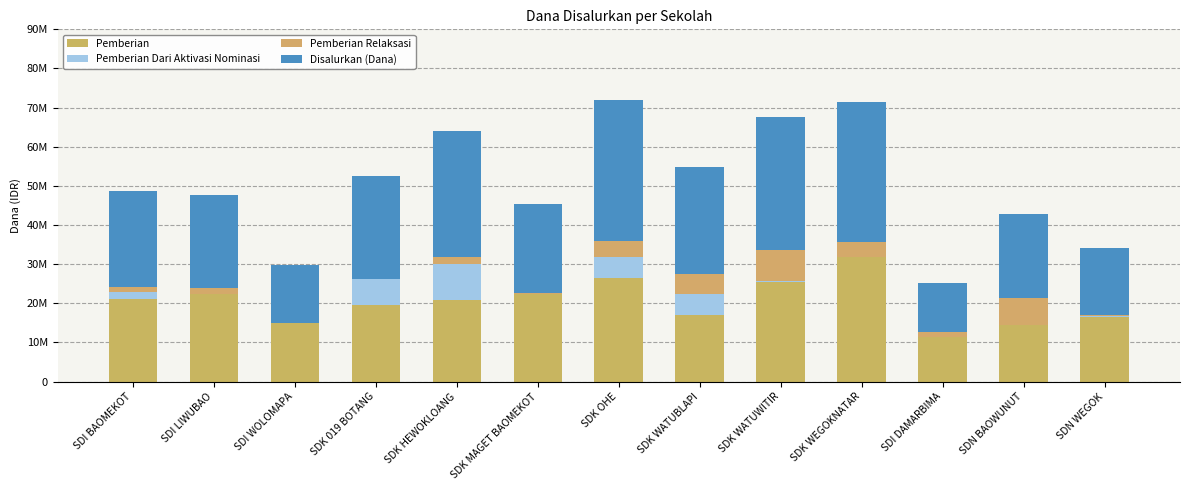

Which series has the largest range (max minus min)?

Disalurkan (Dana)